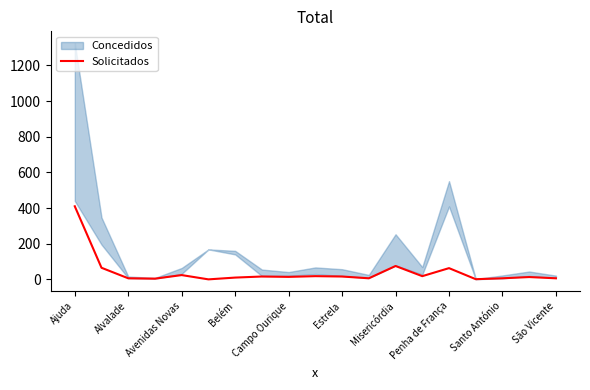

The Solicitados series shows 63 at Penha de França. True or false?

True